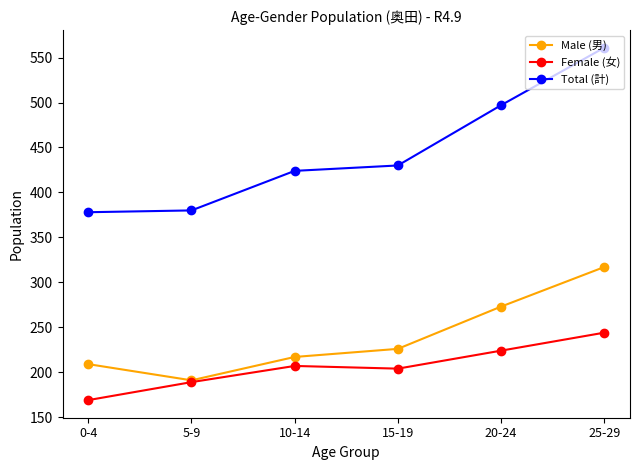

Reading left to right, extract all data points from this chart.

Male (男): 209	191	217	226	273	317
Female (女): 169	189	207	204	224	244
Total (計): 378	380	424	430	497	561